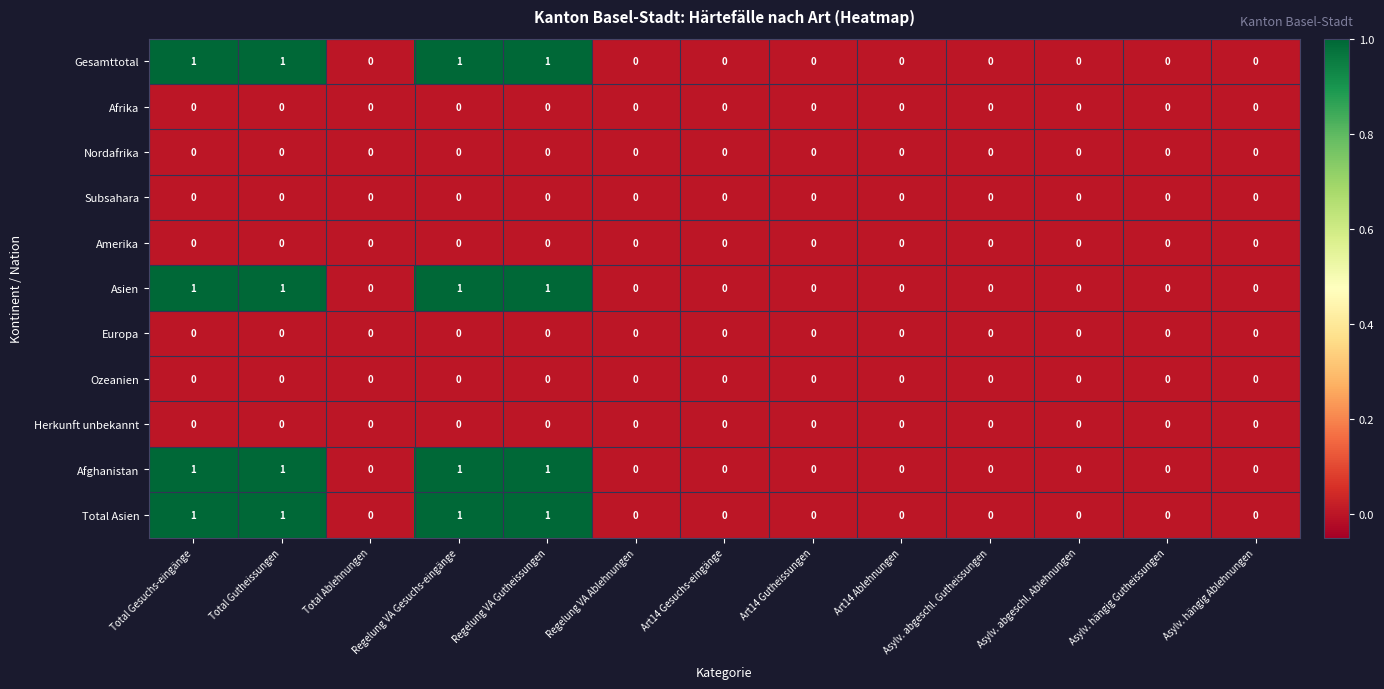

Count the Afghanistan values in the range 0 to 1.

13